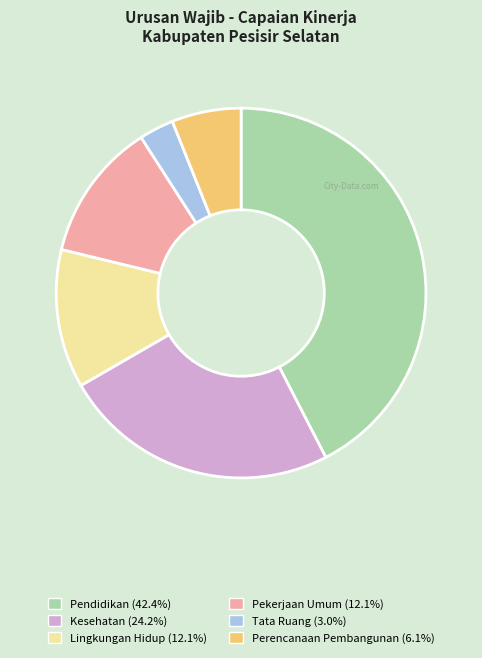

Is there a majority slice in this chart?

No